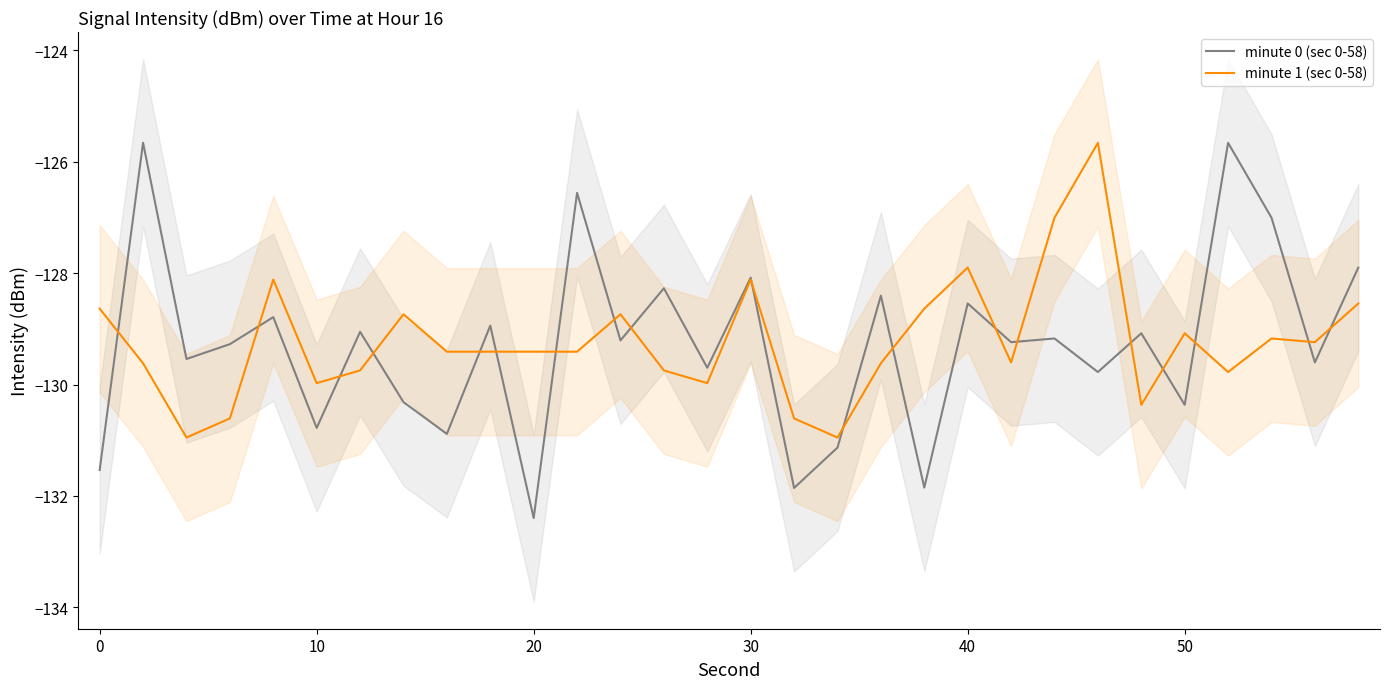

Which series has the widest spread of values?

minute 0 (sec 0-58)